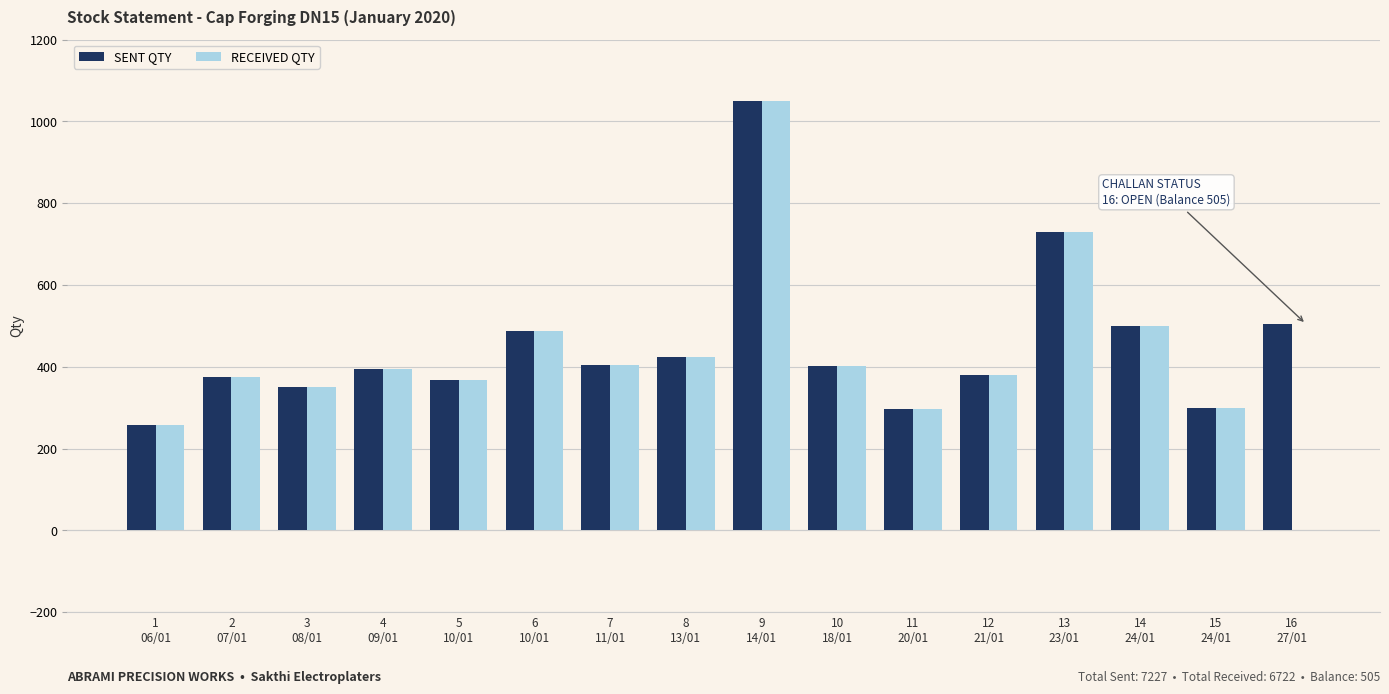

At which category is the sum across all series the highest?

9
14/01